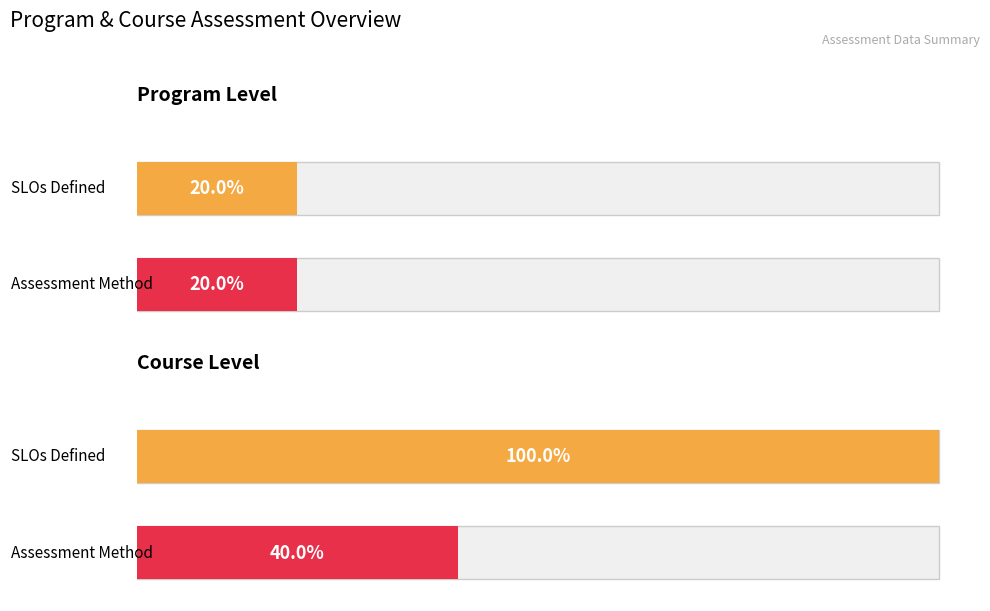

What position from the right is Course Level?

1